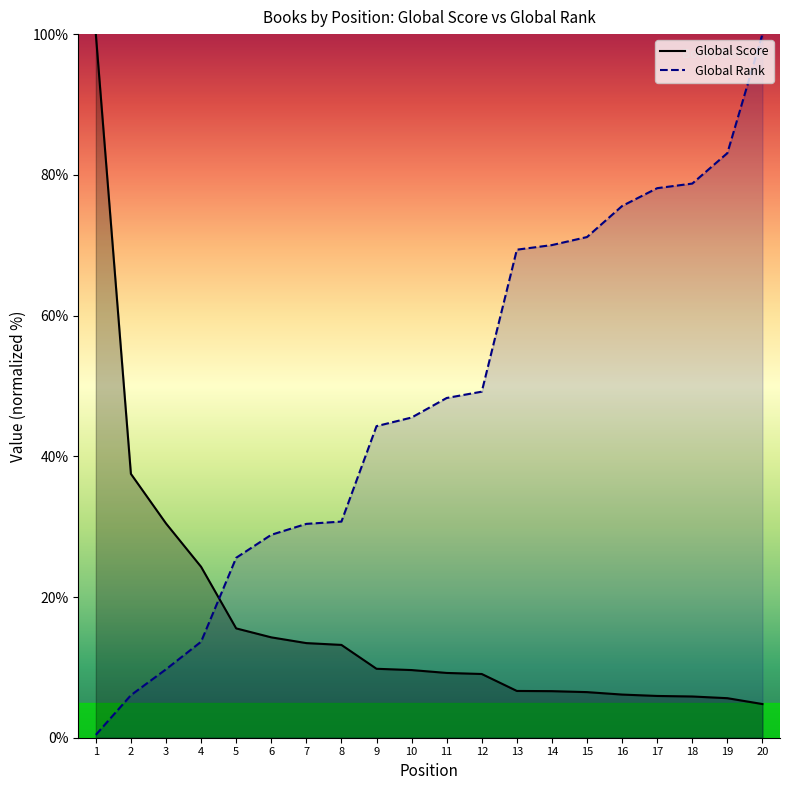

Which label corresponds to the largest value in the chart?

1